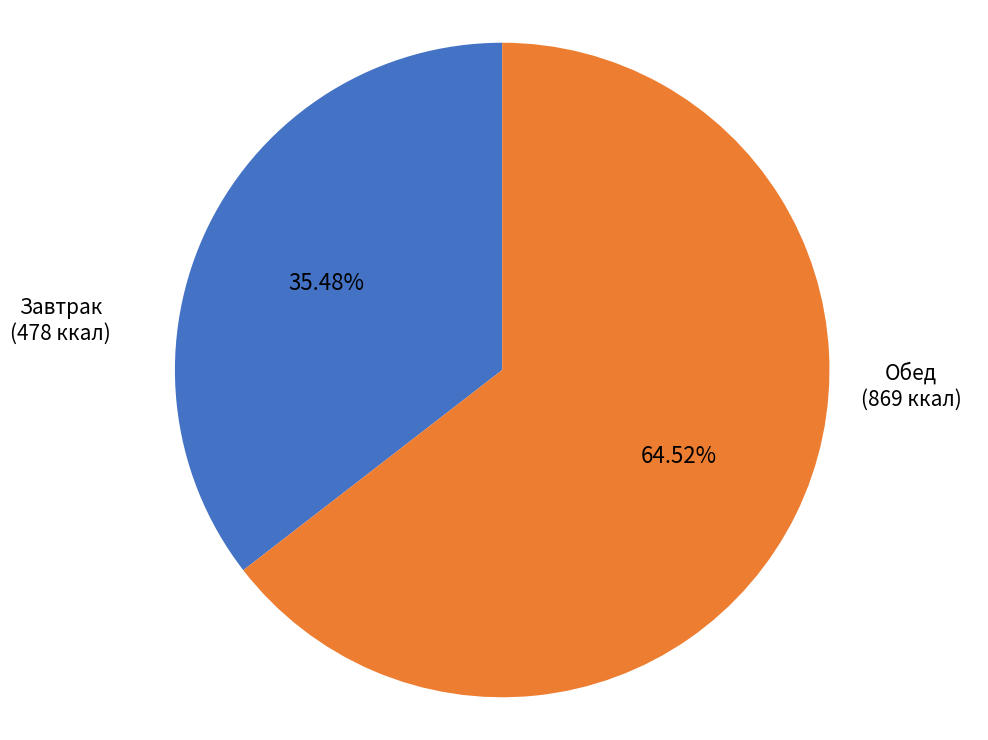

Is there any slice that represents more than half of the pie?

Yes